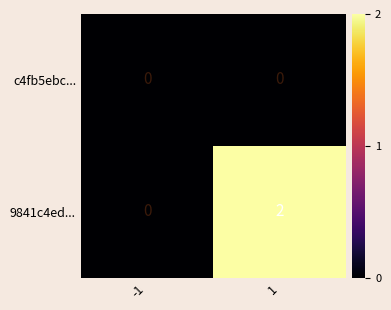

Reading right to left, list all the values displayed in this chart.

c4fb5ebc...: 0	0
9841c4ed...: 2	0